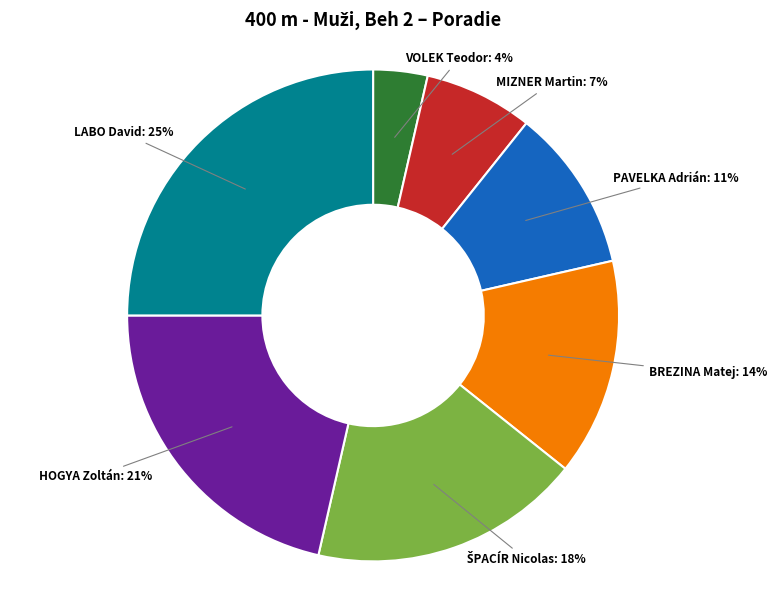

Does any single category account for the majority?

No